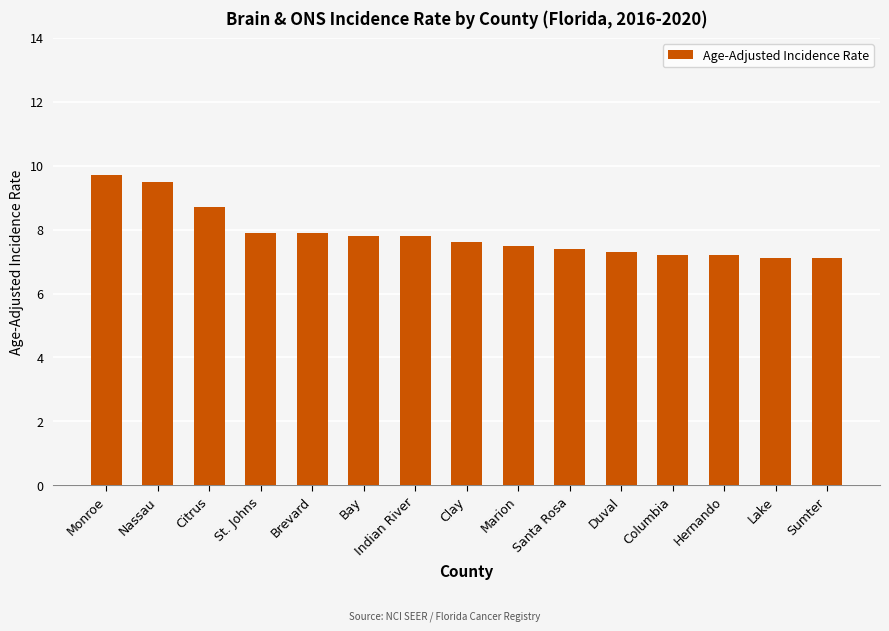

What is the maximum value shown in the chart?

9.7